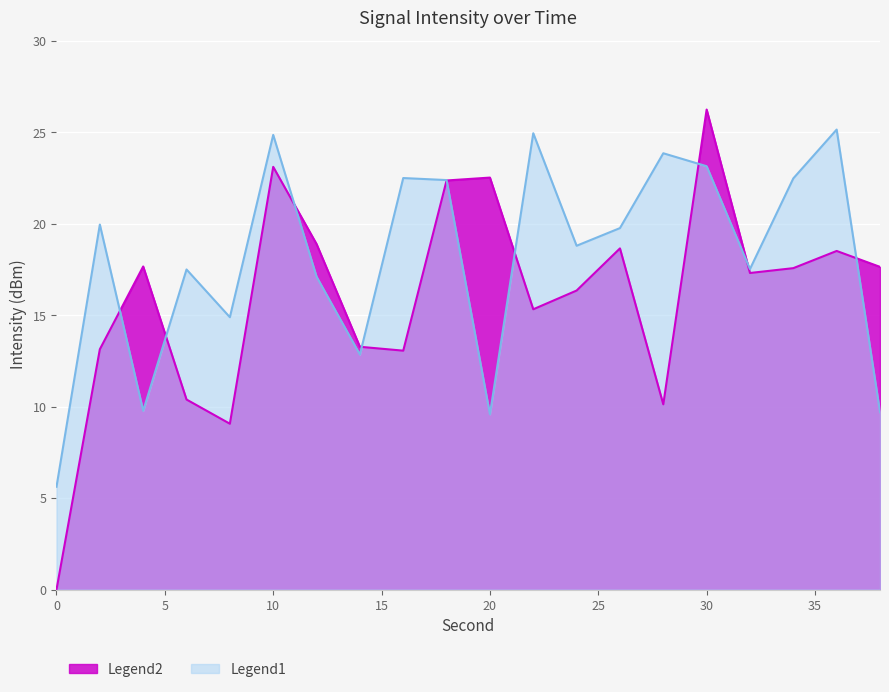

In Legend2, how many points are higher than both neighbors (excluding endpoints)?

6